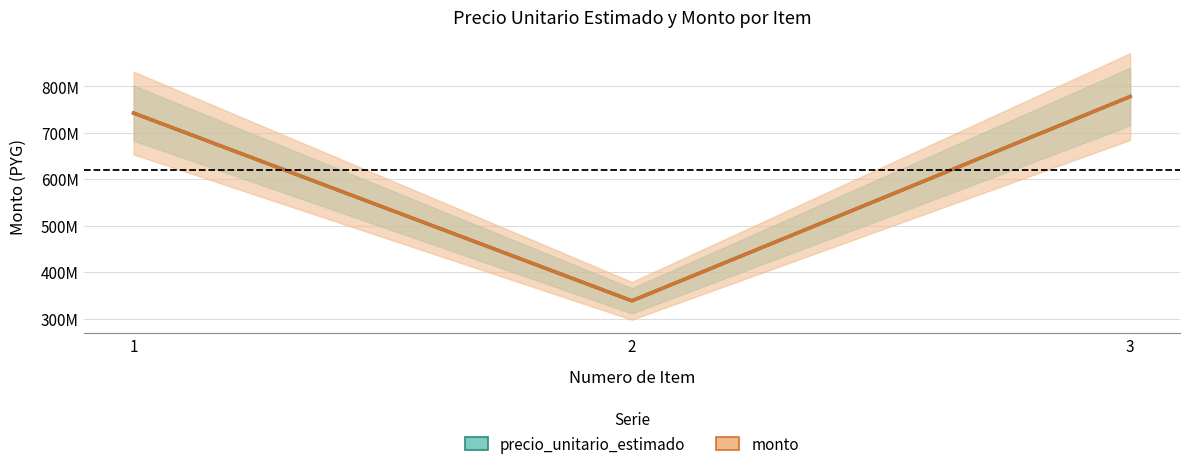

Read the monto value at 3, to the nearest 100.

777823200